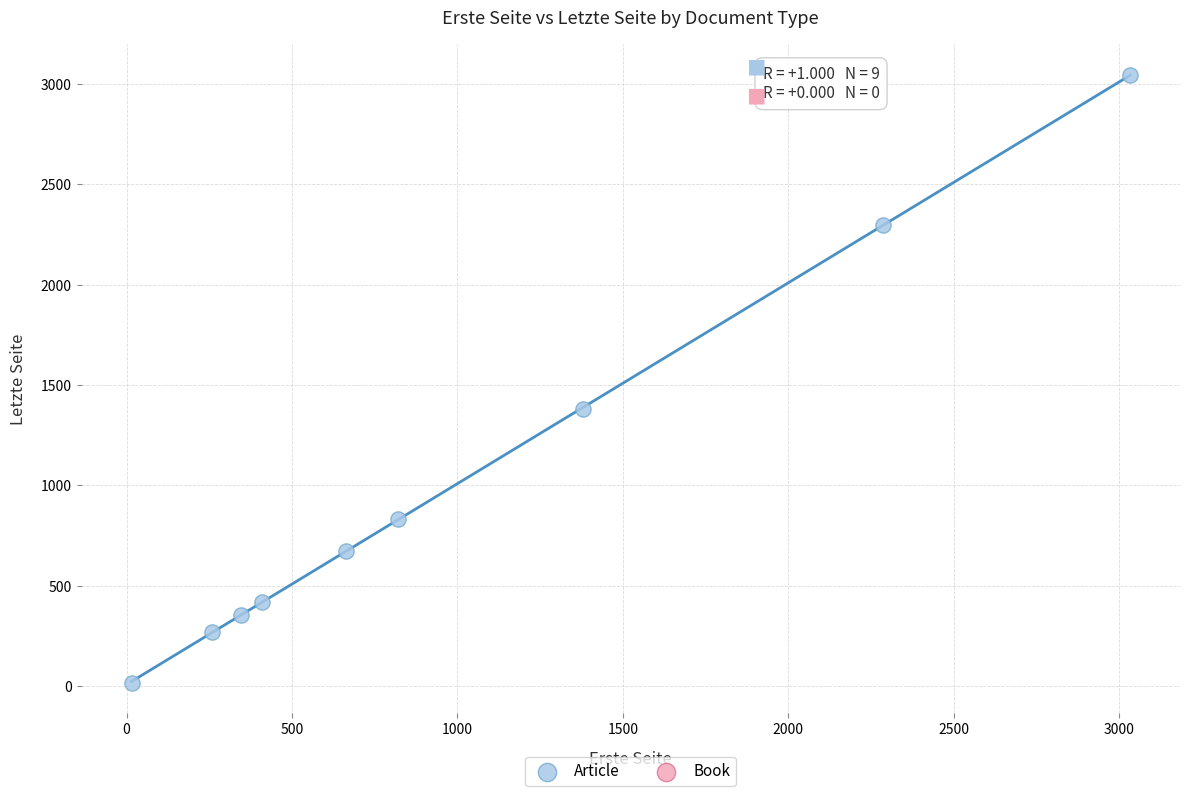

What is the range of Y values (max minus min)?

3031